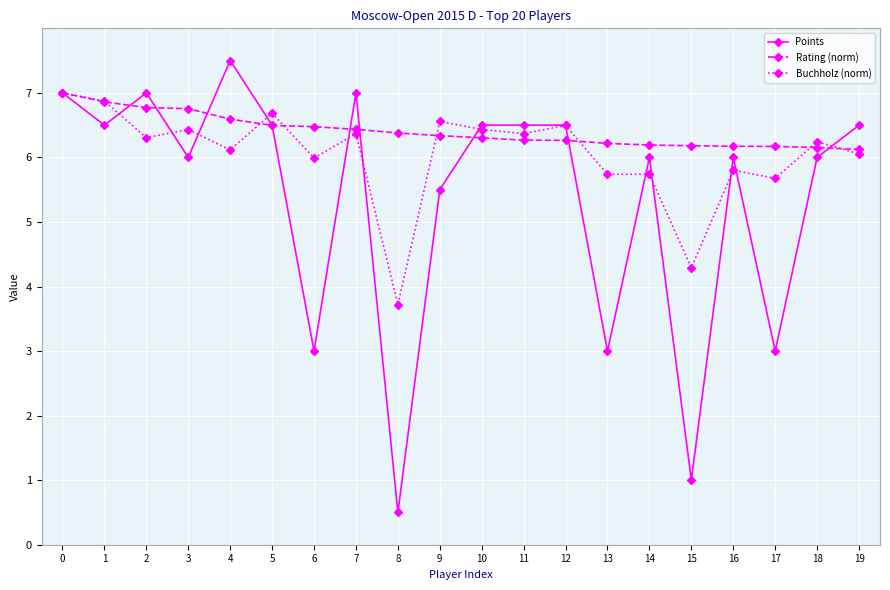

How many categories are shown in the chart?

20